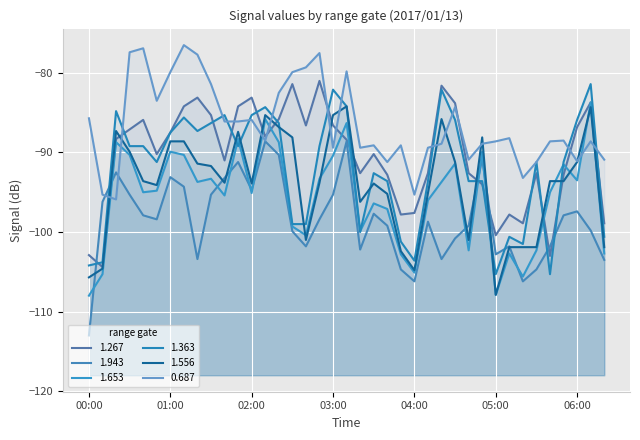

Reading right to left, list all the values displayed in this chart.

1.267: -98.9	-83.7	-86.8	-92.8	-103.0	-92.6	-98.9	-97.8	-100.4	-94.0	-92.6	-83.8	-81.6	-92.6	-97.6	-97.8	-92.8	-90.2	-92.6	-88.4	-86.6	-81.0	-86.6	-81.4	-85.8	-88.0	-83.1	-84.2	-91.0	-85.3	-83.1	-84.2	-87.5	-90.2	-85.9	-87.1	-88.3	-104.4	-102.9
1.943: -103.5	-99.8	-97.4	-97.9	-101.8	-104.7	-106.2	-101.8	-102.8	-90.8	-99.2	-100.8	-103.4	-98.7	-106.2	-104.7	-99.2	-97.7	-102.2	-88.6	-95.3	-98.4	-101.8	-99.9	-90.3	-88.6	-94.7	-91.2	-93.2	-95.3	-103.4	-94.3	-93.1	-98.4	-97.9	-95.3	-92.5	-96.2	-113.0
1.653: -102.7	-83.7	-93.5	-91.5	-95.0	-102.3	-105.6	-102.7	-107.9	-89.9	-102.3	-91.4	-93.7	-96.0	-105.1	-102.8	-97.1	-96.4	-99.9	-86.3	-90.4	-93.3	-100.4	-99.3	-88.7	-85.8	-95.1	-88.3	-95.4	-93.3	-93.7	-90.3	-89.9	-94.8	-95.0	-90.3	-88.7	-105.3	-108.0
1.363: -100.6	-81.4	-85.9	-91.2	-105.3	-91.2	-101.5	-100.6	-105.3	-93.6	-93.6	-85.9	-82.1	-93.6	-103.6	-101.2	-93.6	-92.6	-100.0	-84.2	-82.1	-89.2	-99.0	-99.0	-86.3	-84.3	-85.3	-89.2	-85.3	-86.3	-87.3	-85.6	-87.5	-91.2	-89.2	-89.2	-84.8	-103.8	-104.2
1.556: -101.9	-84.3	-91.2	-93.6	-93.6	-101.9	-101.9	-101.9	-107.9	-88.1	-101.0	-91.2	-85.8	-95.1	-104.8	-102.4	-95.2	-93.9	-96.2	-84.2	-85.3	-93.8	-101.0	-88.1	-86.8	-85.3	-93.9	-87.4	-93.8	-91.7	-91.4	-88.6	-88.6	-94.1	-93.6	-89.9	-87.3	-104.6	-105.7
0.687: -90.9	-88.6	-91.1	-88.5	-88.6	-91.2	-93.2	-88.2	-88.6	-88.9	-90.9	-84.3	-88.9	-89.4	-95.3	-89.1	-91.2	-89.1	-89.4	-79.8	-89.4	-77.5	-79.3	-79.9	-82.5	-88.5	-85.9	-86.1	-86.1	-81.4	-77.7	-76.5	-79.9	-83.5	-76.9	-77.4	-95.9	-95.3	-85.7